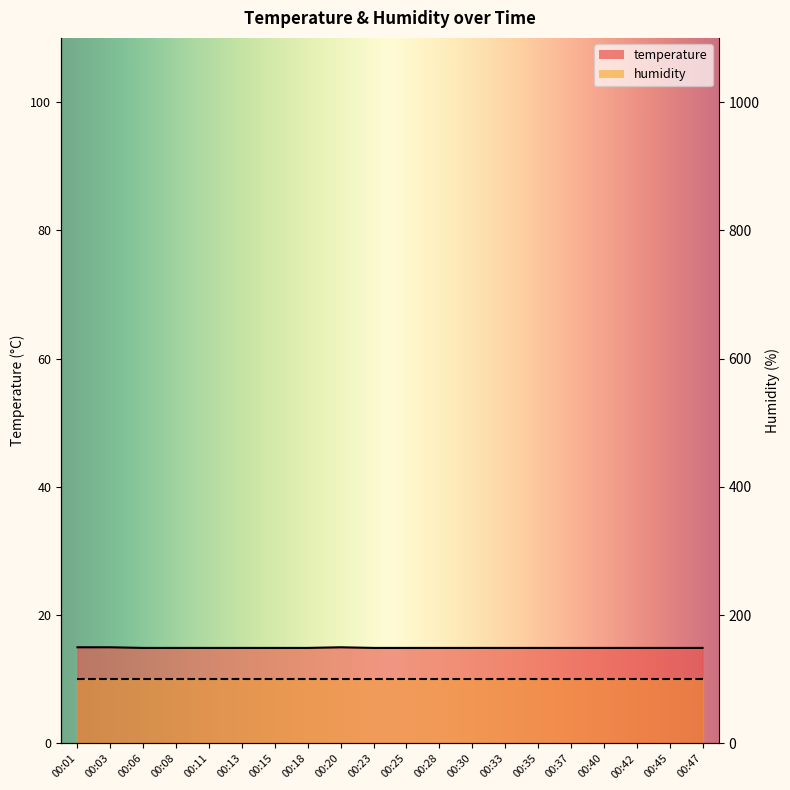

Does the chart display data point markers on the line(s)?

No